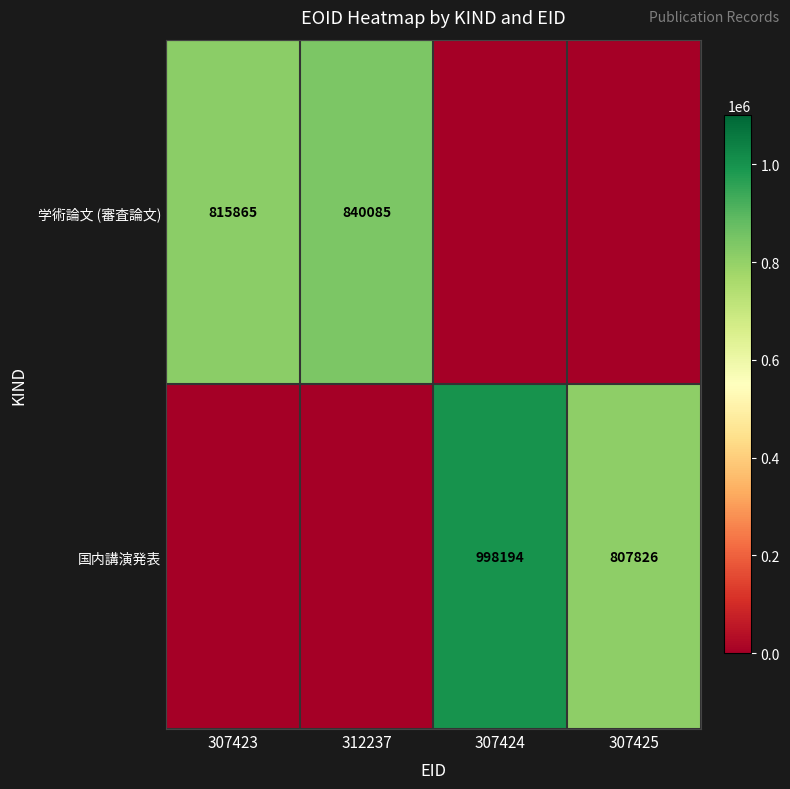

The value of 学術論文 (審査論文) at 307423 is 358236. True or false?

False